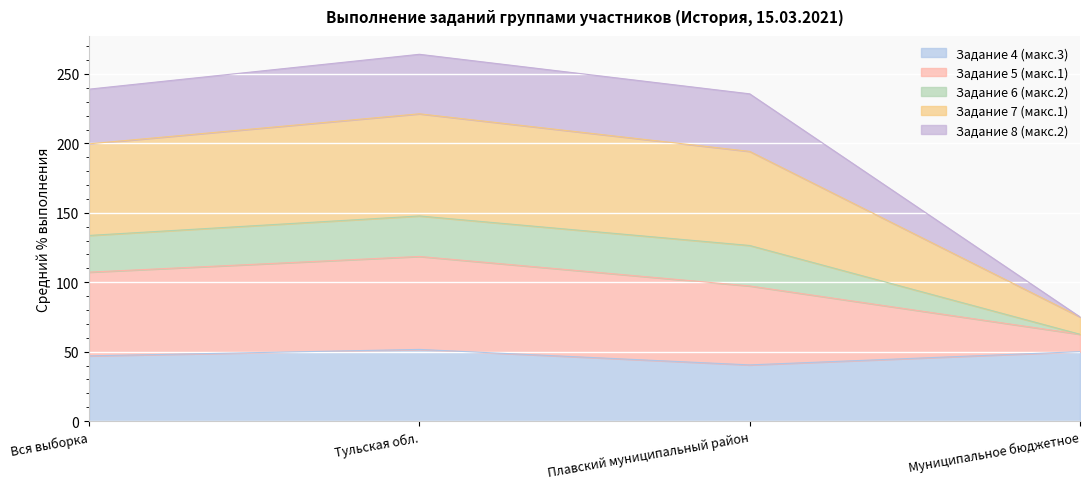

What are all the series names shown in the legend?

Задание 4 (макс.3), Задание 5 (макс.1), Задание 6 (макс.2), Задание 7 (макс.1), Задание 8 (макс.2)